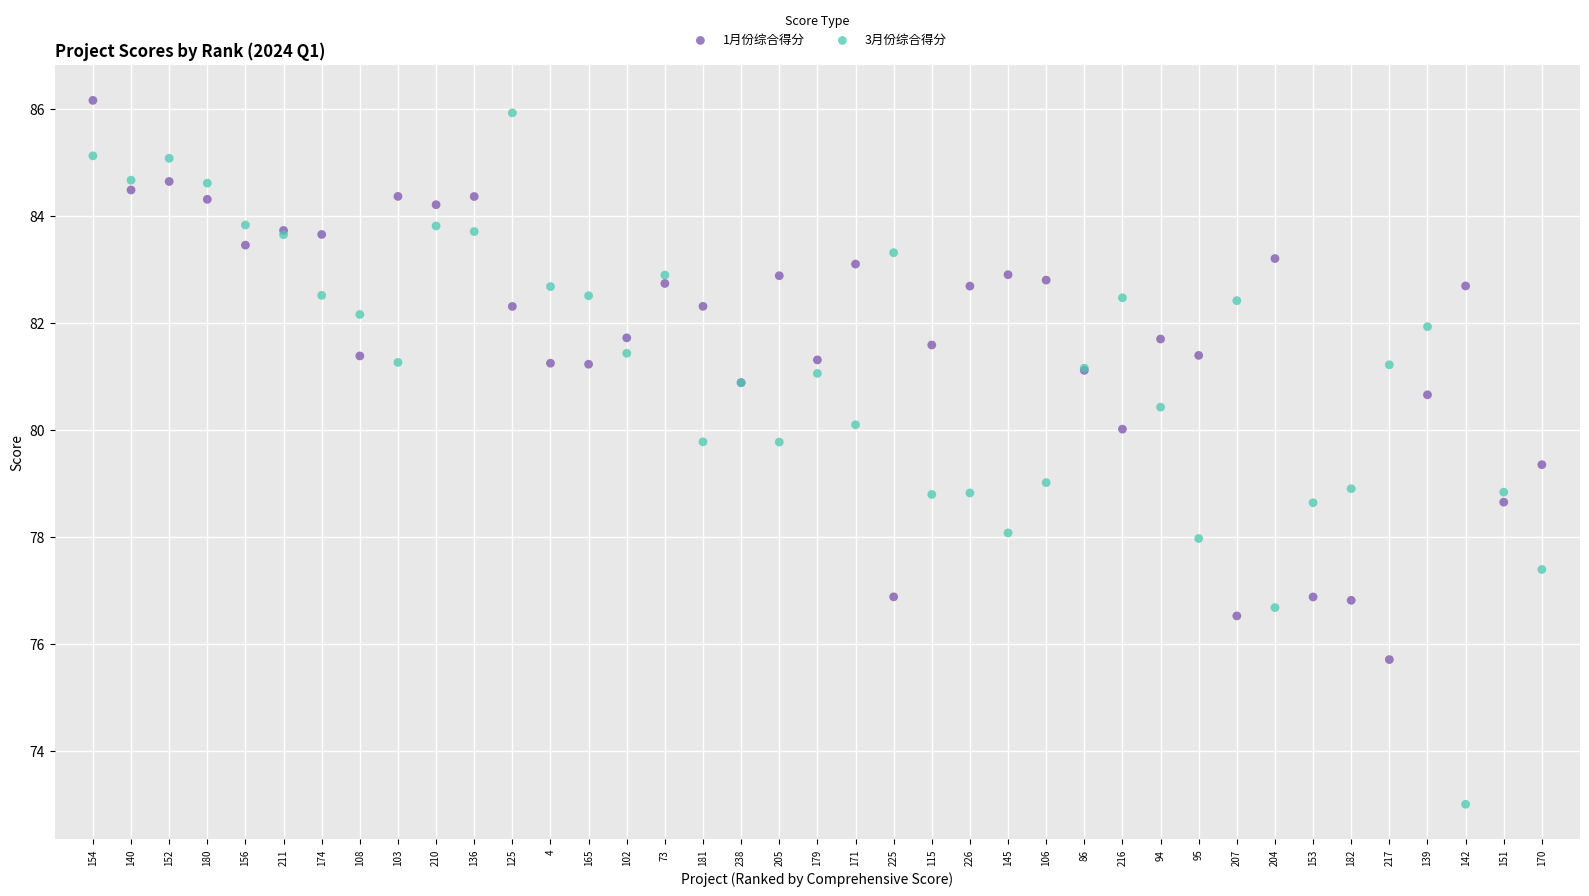

What are all the series names shown in the legend?

1月份综合得分, 3月份综合得分